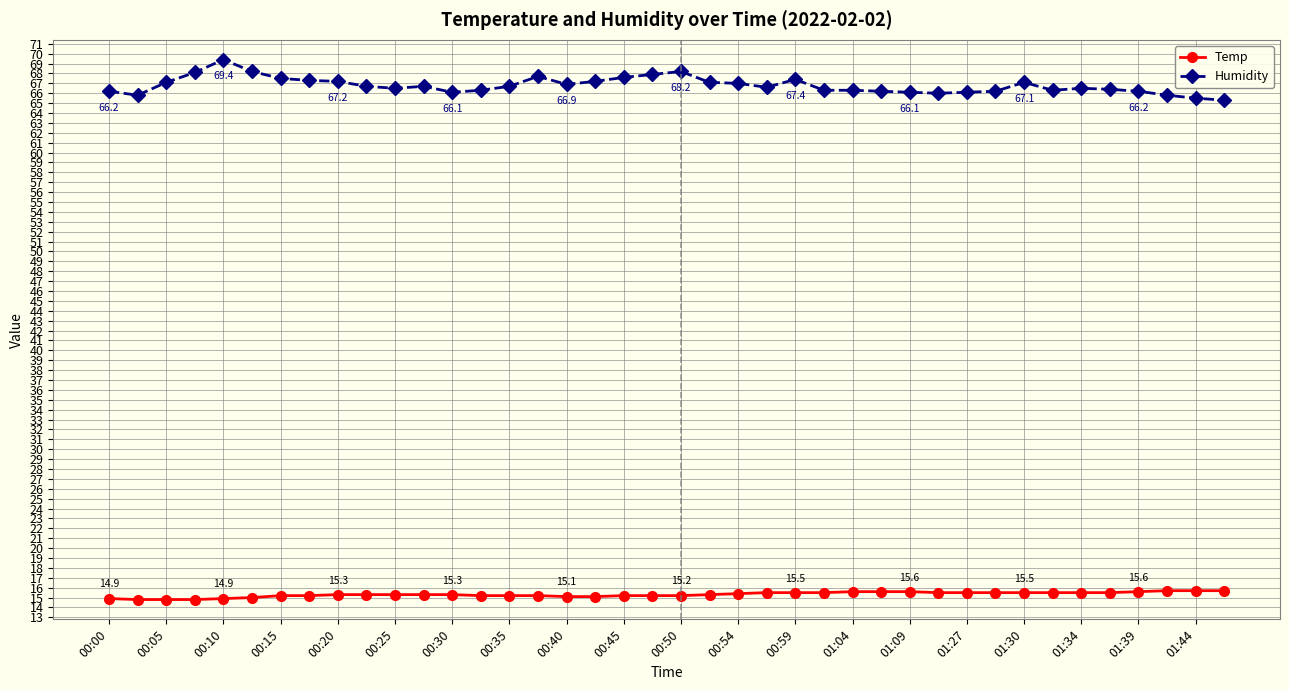

What is the difference between the second highest and minimum values in the Humidity series?

2.9